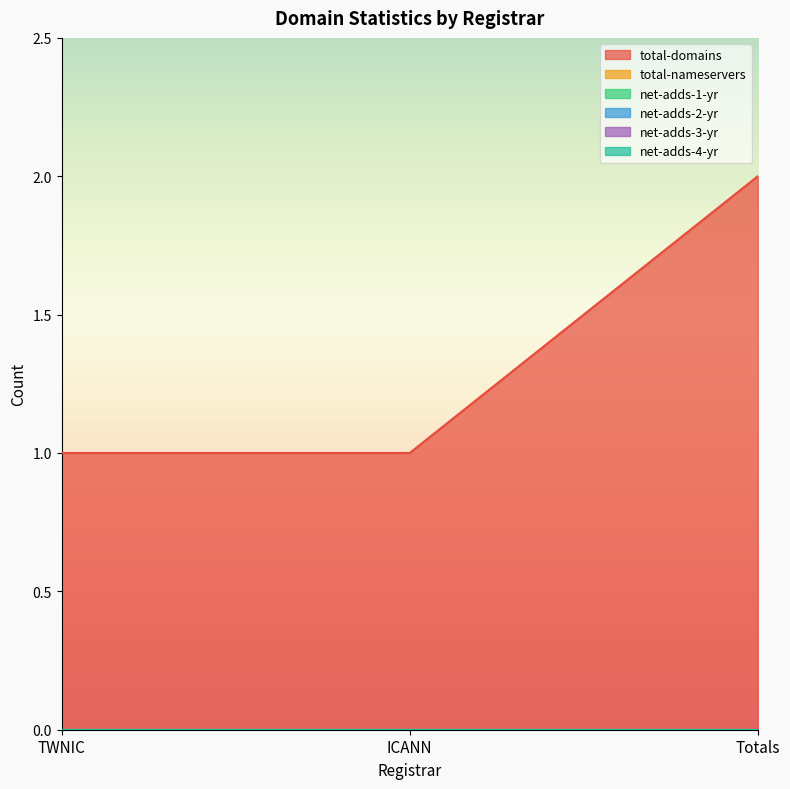

True or false: net-adds-2-yr has a value of 0 at Totals.

True